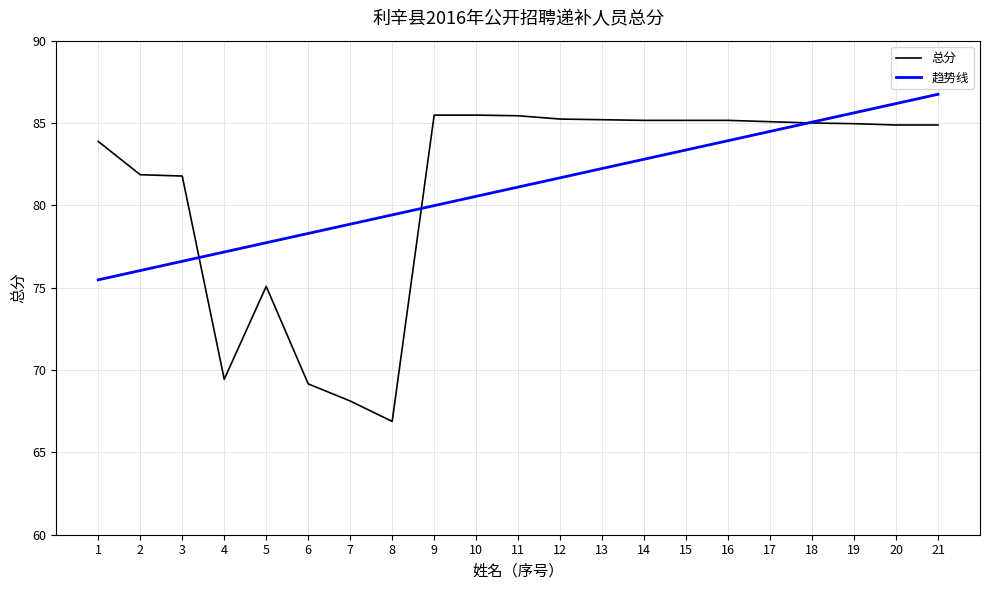

At which label does 总分 reach its minimum?

8